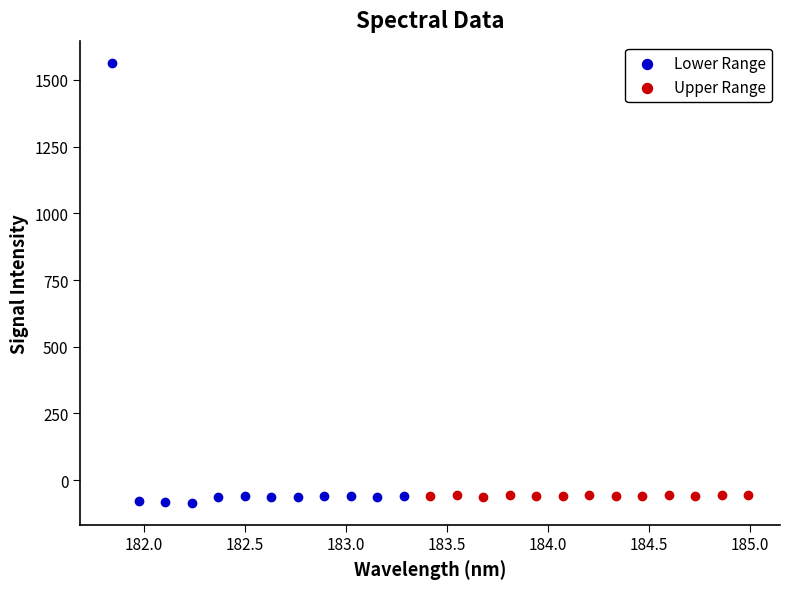

Which series contains the highest Y value?

Lower Range